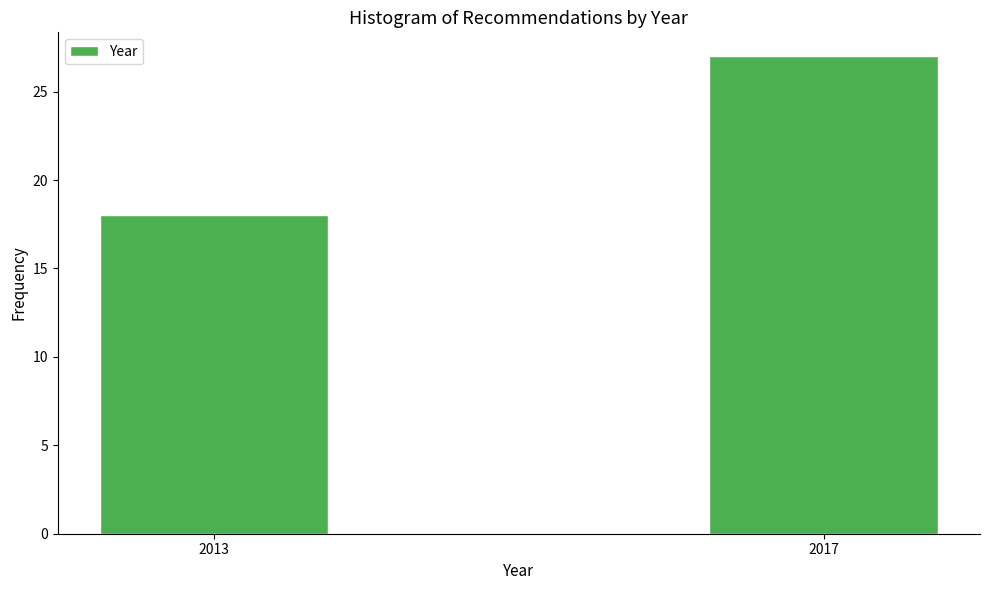

Reading right to left, list all the values displayed in this chart.

27	18